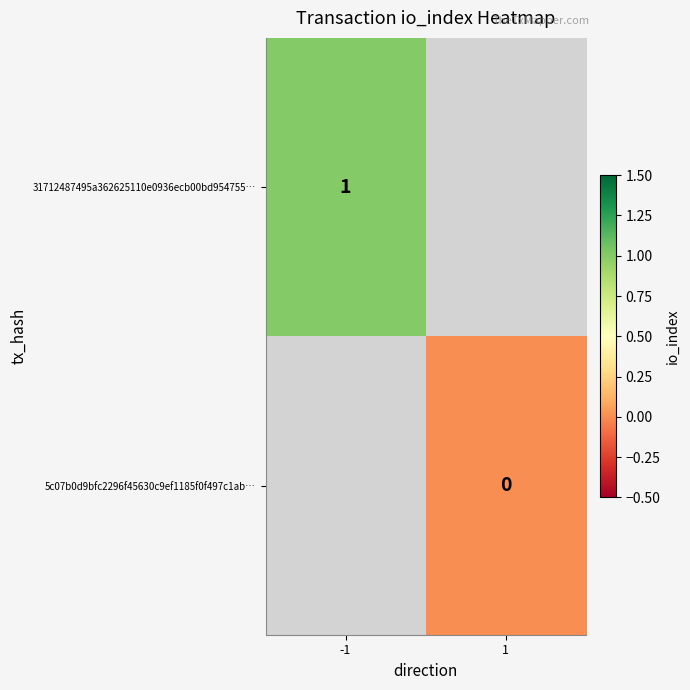

Is the value of 31712487495a362625110e0936ecb00bd954755… at -1 greater than the value of 5c07b0d9bfc2296f45630c9ef1185f0f497c1ab… at 1?

Yes